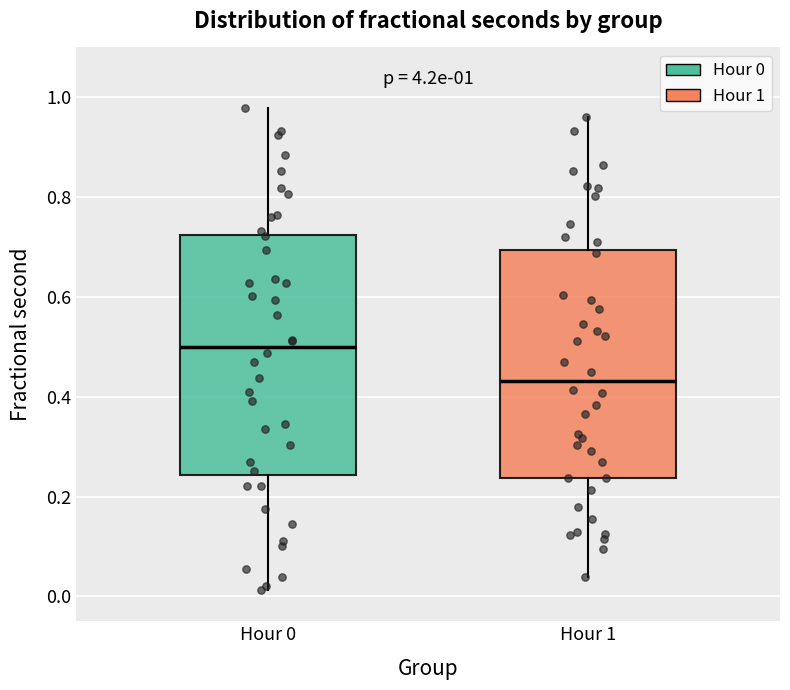

Which box's median line is the lowest?

Hour 1